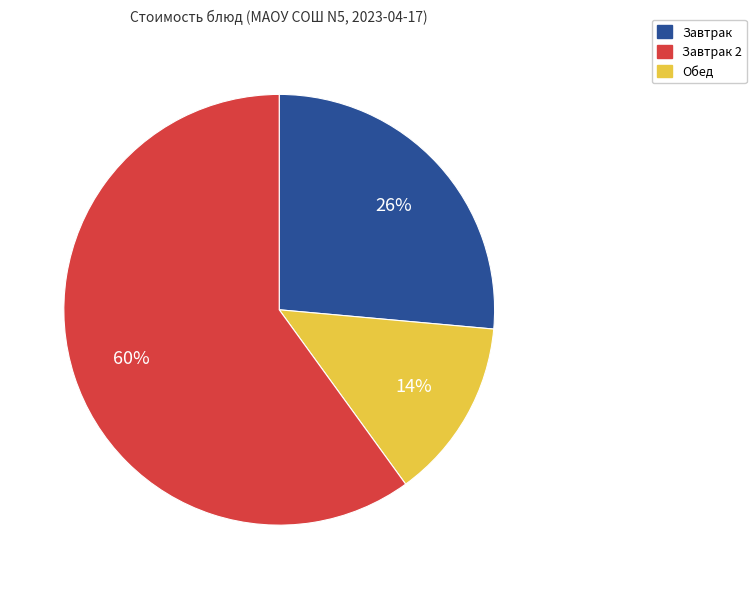

To the nearest percent, what is the average slice percentage?

33%